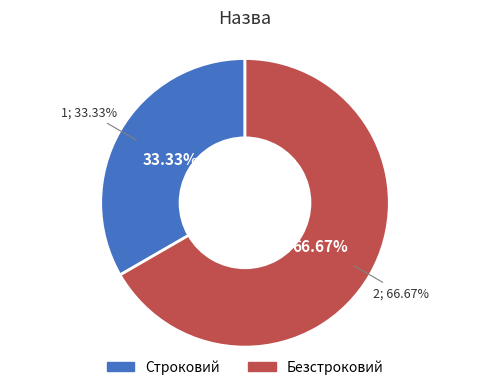

To the nearest percent, what is the difference between the Строковий and Безстроковий slice percentages?

33%